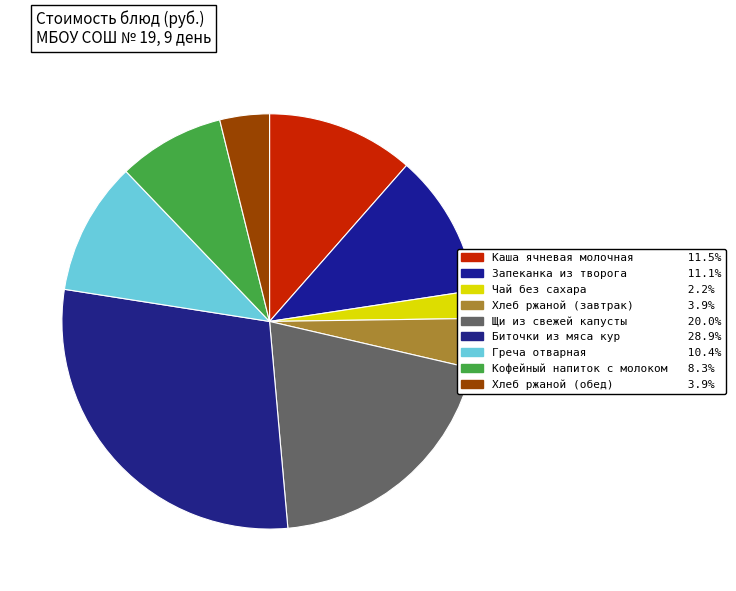

Count the number of slices in the pie.

9